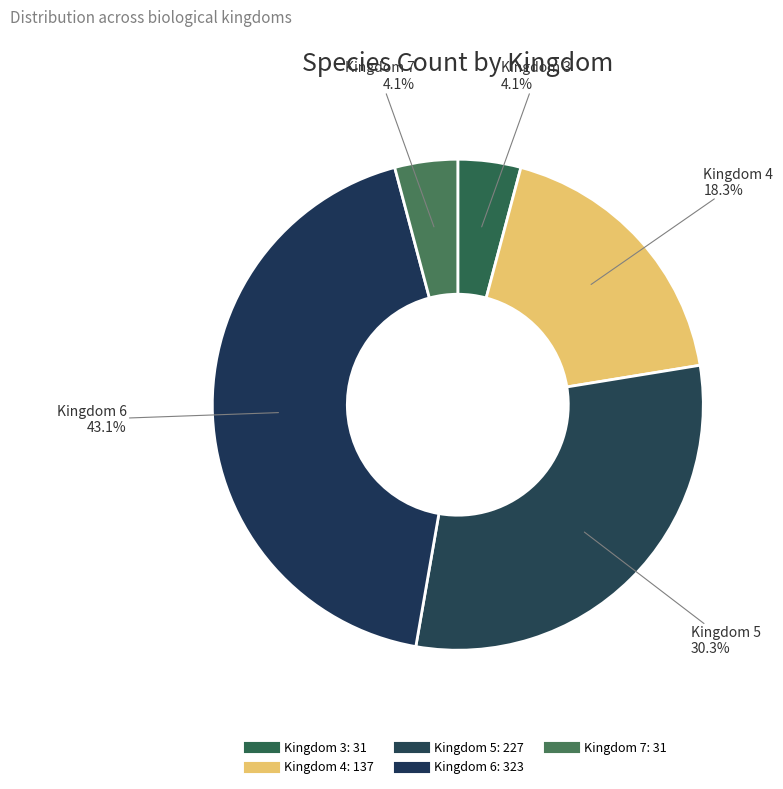

Rank the categories by value from lowest to highest.

Kingdom 3, Kingdom 7, Kingdom 4, Kingdom 5, Kingdom 6